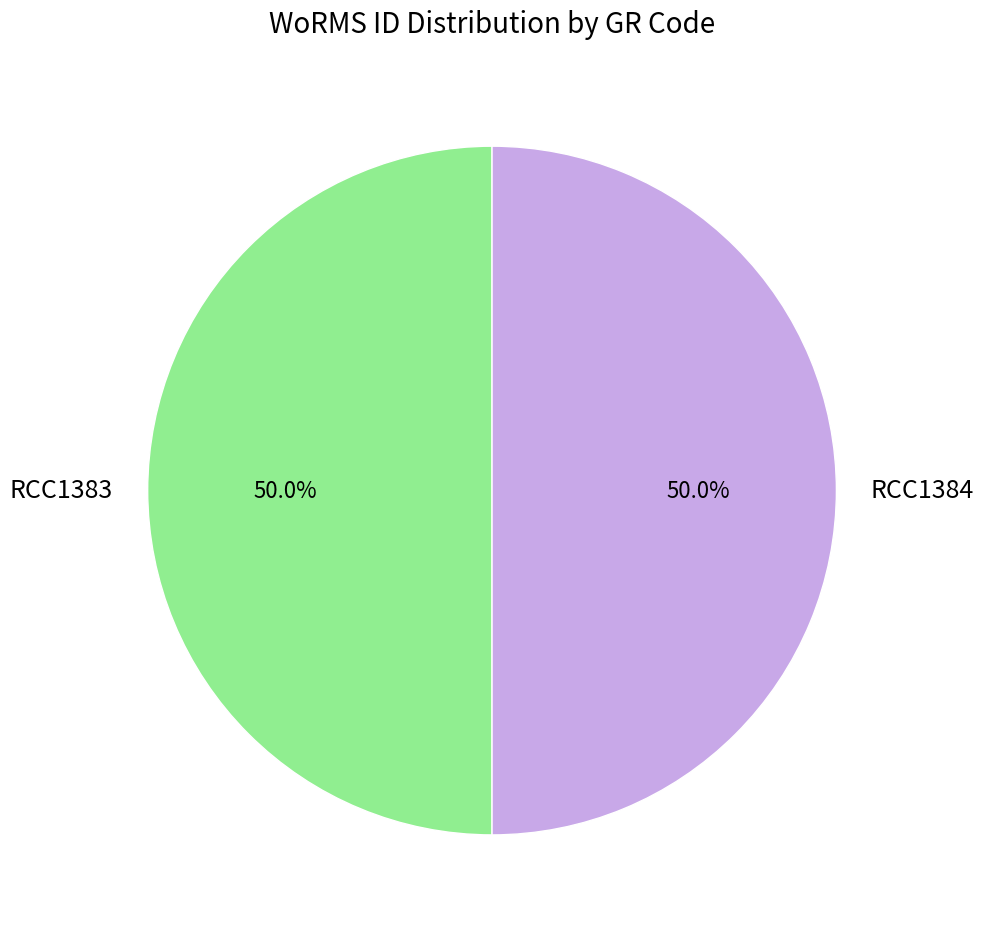

Is the sum of RCC1384 and RCC1383 greater than half?

Yes